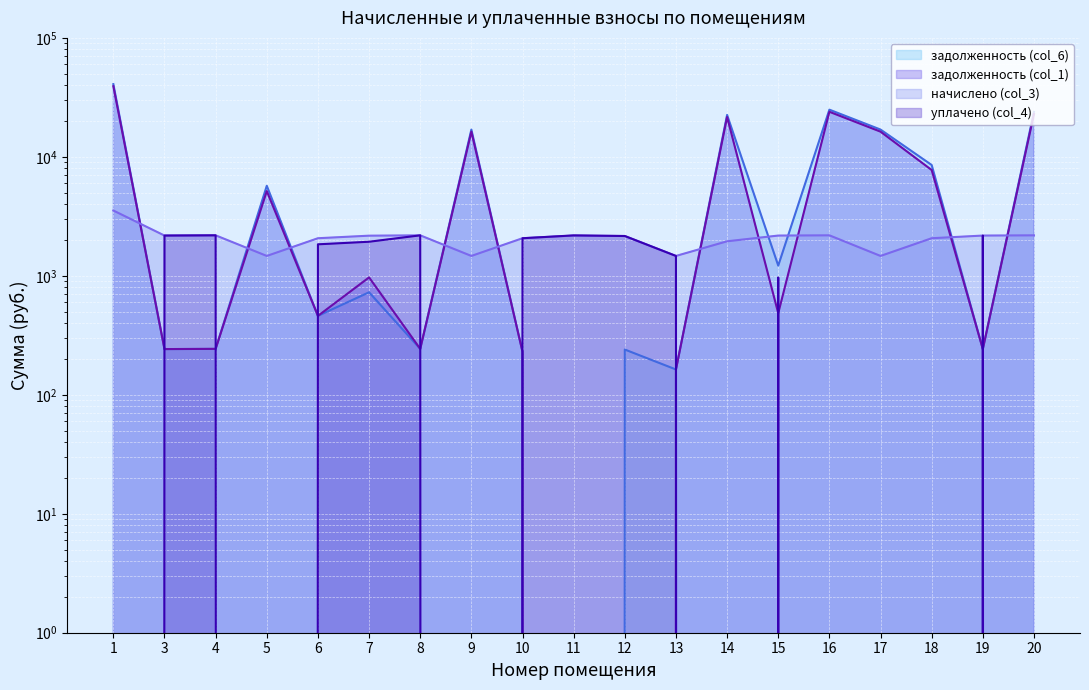

Which category has the lowest value in the начислено (col_3) series?

5